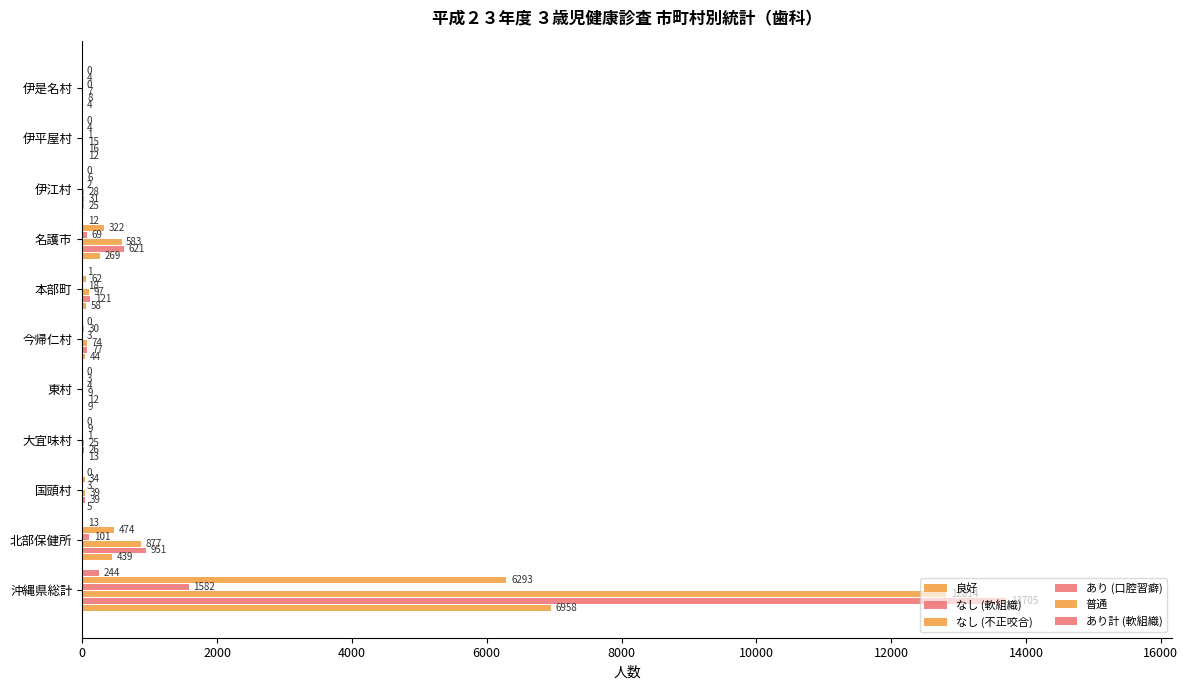

What is the sum of all あり計 (軟組織) values?

270